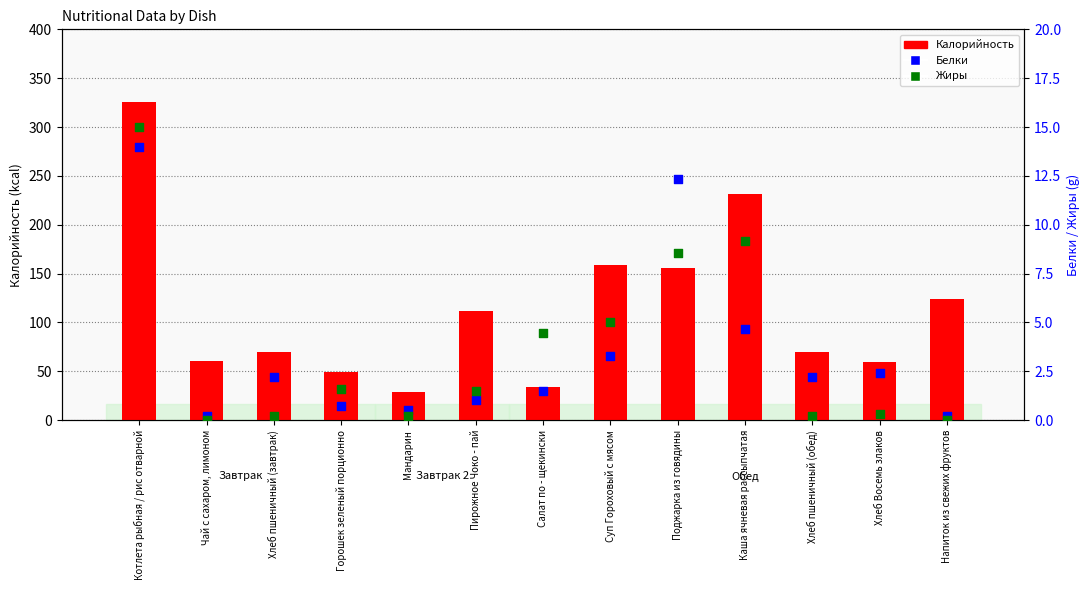

What is the total value across all series at Хлеб пшеничный (завтрак)?

71.7